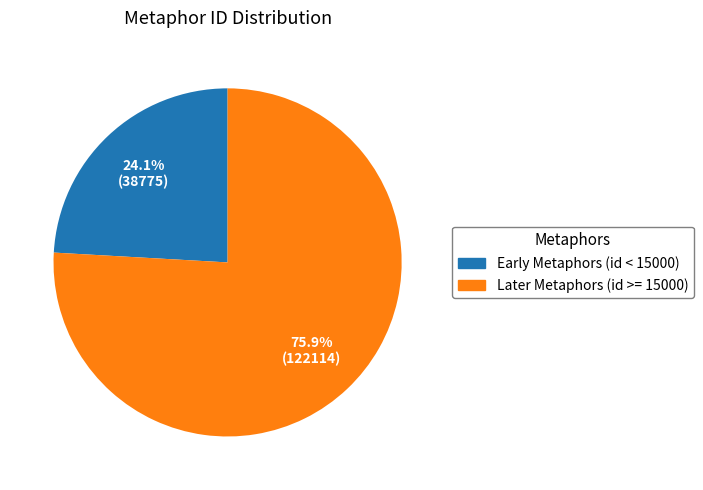

Approximately how many times larger is the value at Later Metaphors (id >= 15000) compared to Early Metaphors (id < 15000)?

3.1